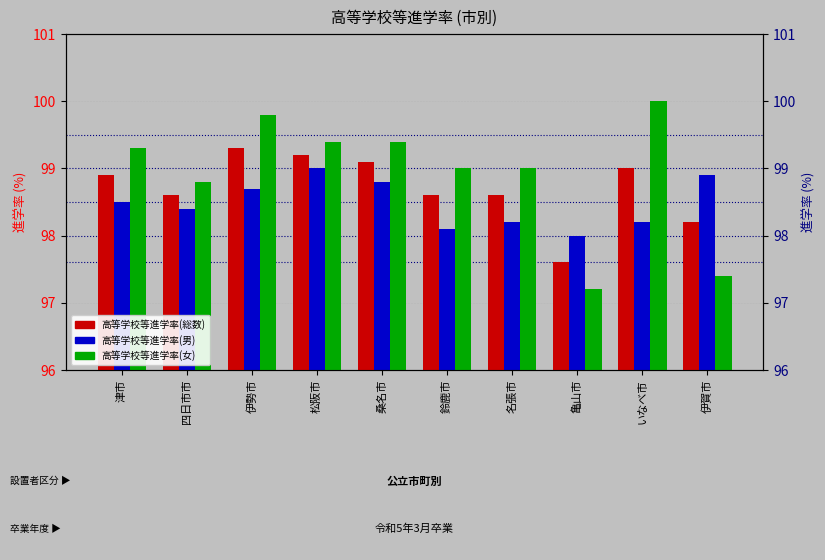

What is the approximate value of 高等学校等進学率(男) at 伊勢市?

98.7